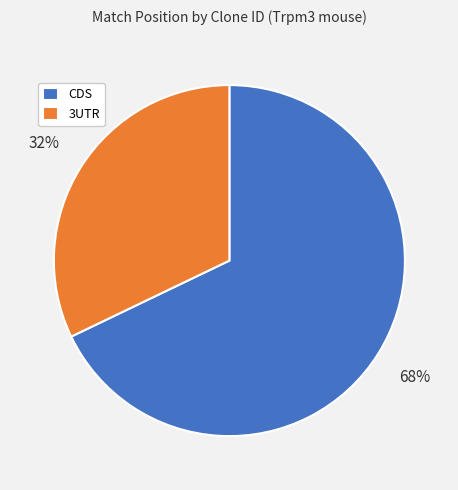

What is the largest slice in the pie chart?

CDS